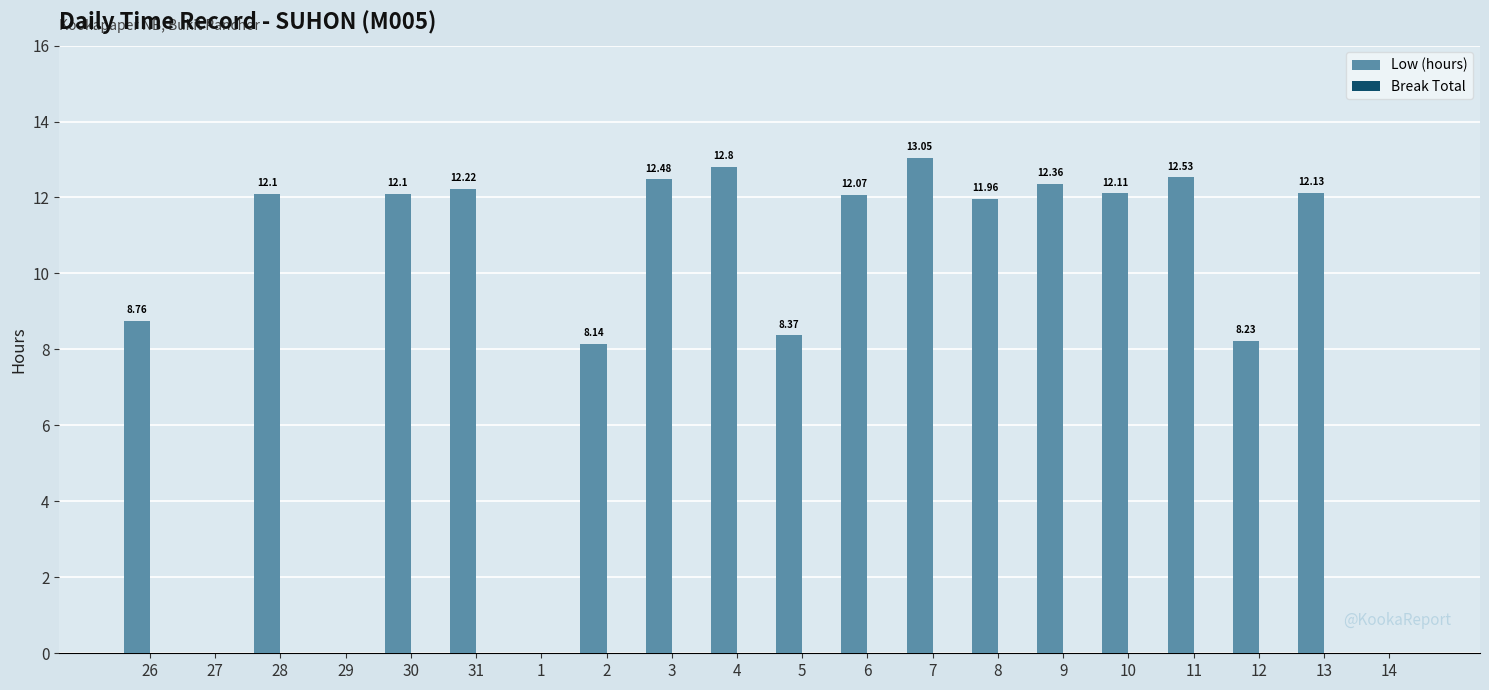

What is the ratio of the value at 2 to the value at 28?

0.7